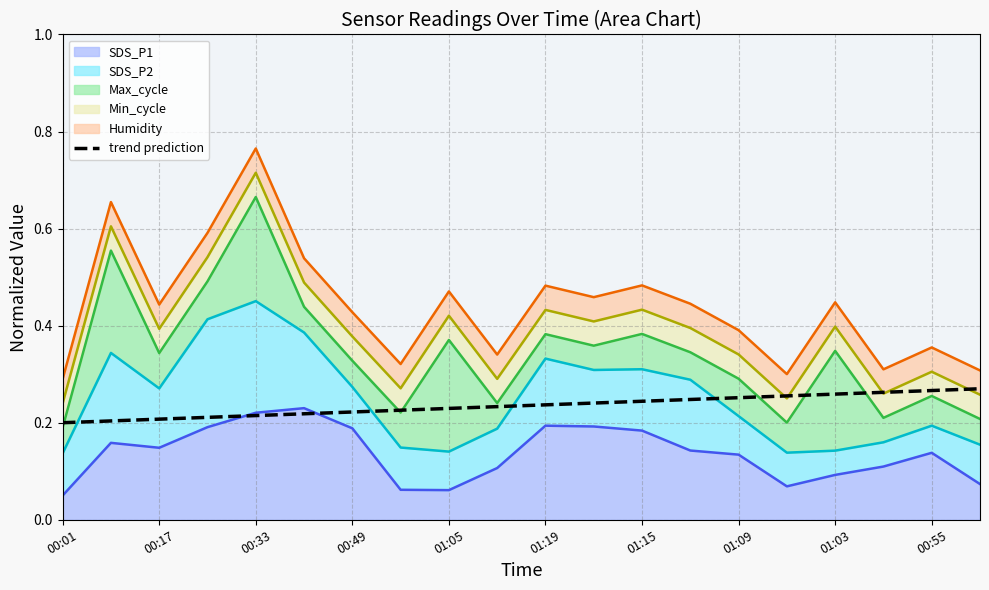

Is it true that the value at 17 is 0.4?

False